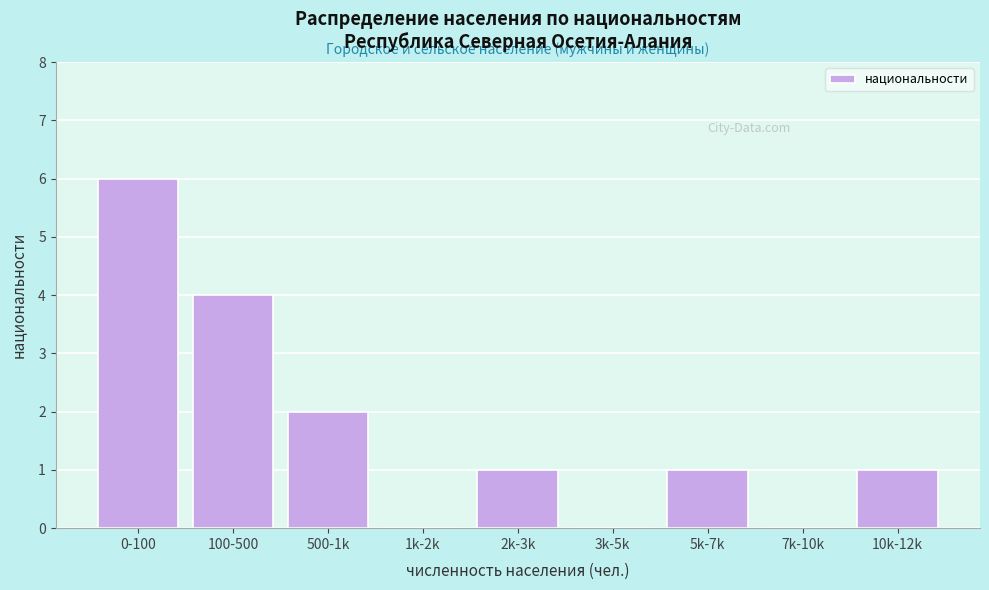

Reading right to left, extract all data points from this chart.

10k-12k=1	7k-10k=0	5k-7k=1	3k-5k=0	2k-3k=1	1k-2k=0	500-1k=2	100-500=4	0-100=6